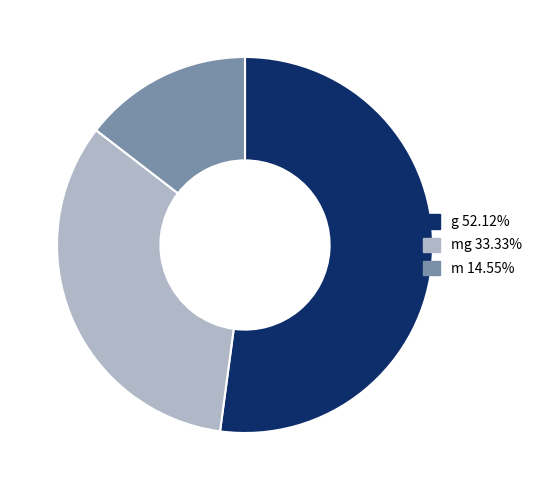

Does any single category account for the majority?

Yes